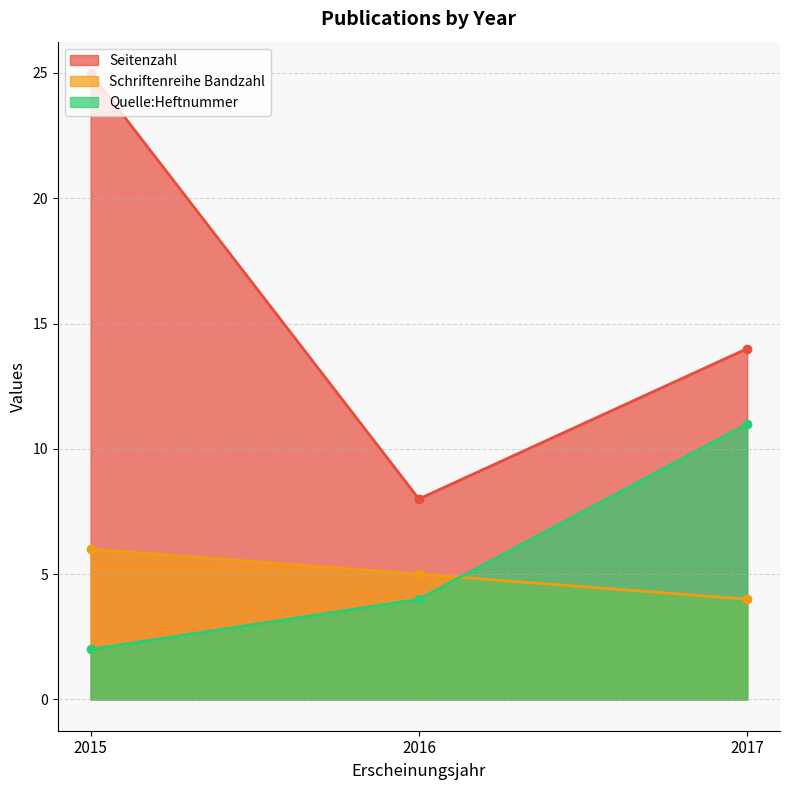

Which category has the lowest value across all series?

2015